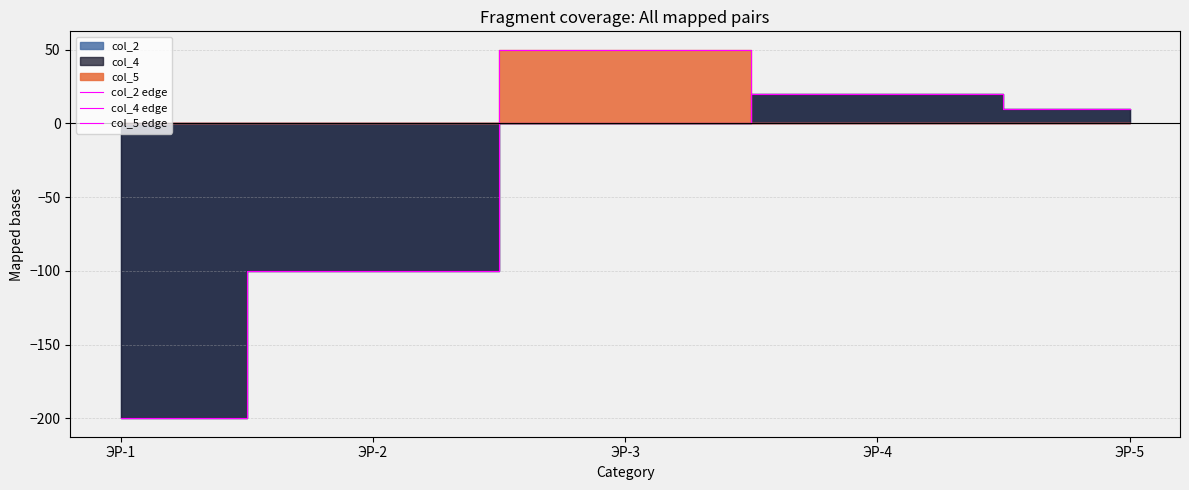

How many interior local peaks does the col_4 edge series have?

1